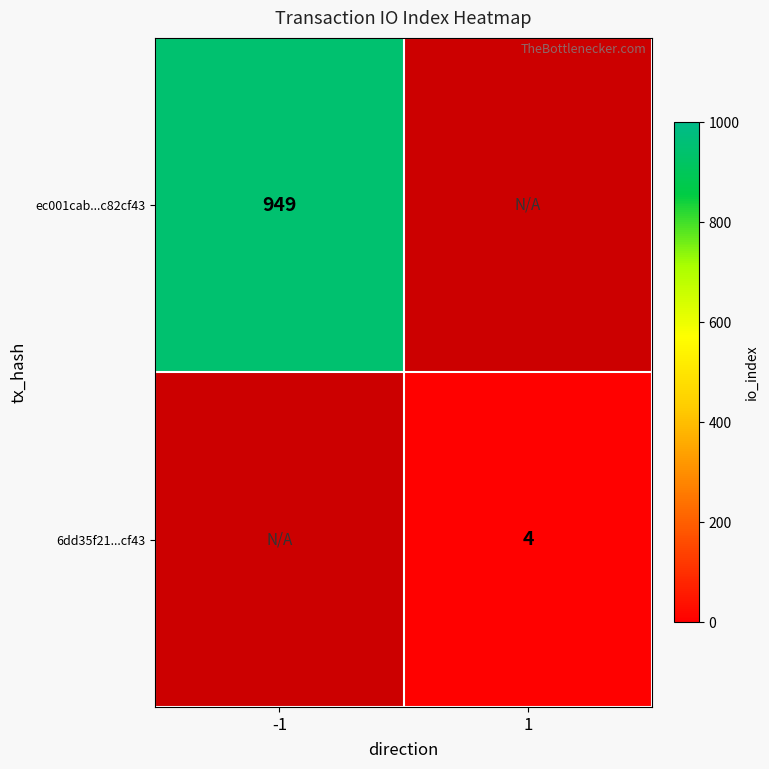

Is the value of 6dd35f21...cf43 at 1 greater than the value of ec001cab...c82cf43 at -1?

No